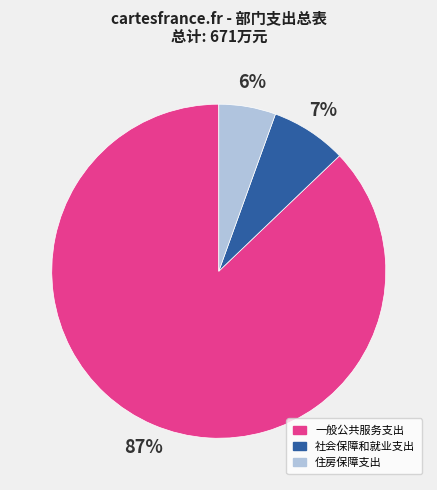

True or false: 住房保障支出 accounts for 12% of the total.

False